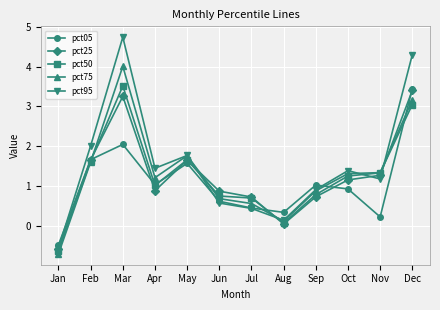

Which series has the largest total across all categories?

pct95